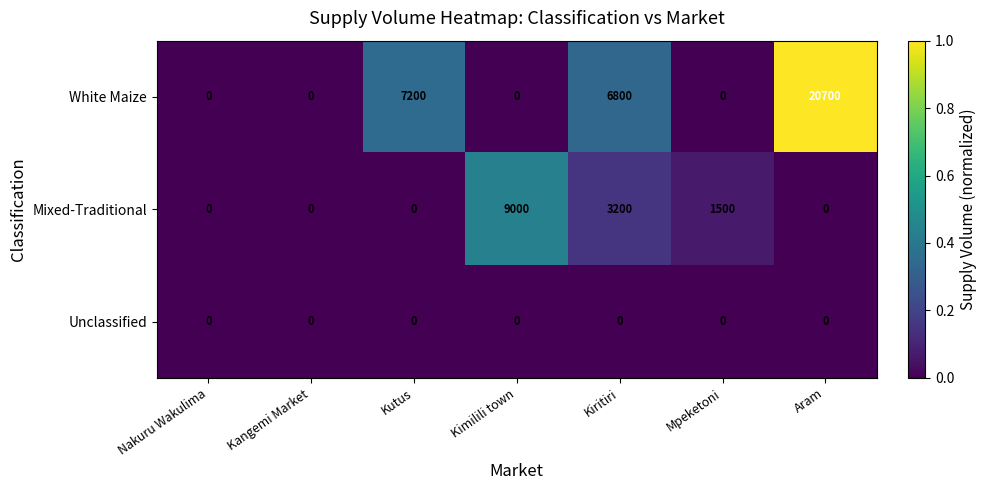

Between Kutus and Aram, which series saw the biggest shift?

White Maize